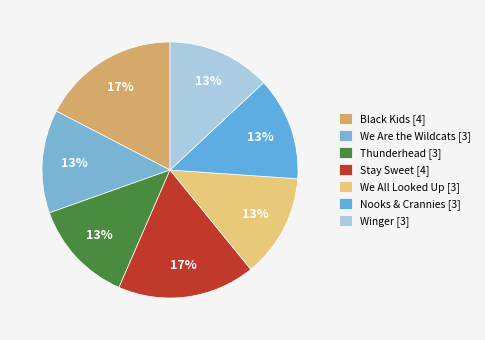

Count the number of slices in the pie.

7